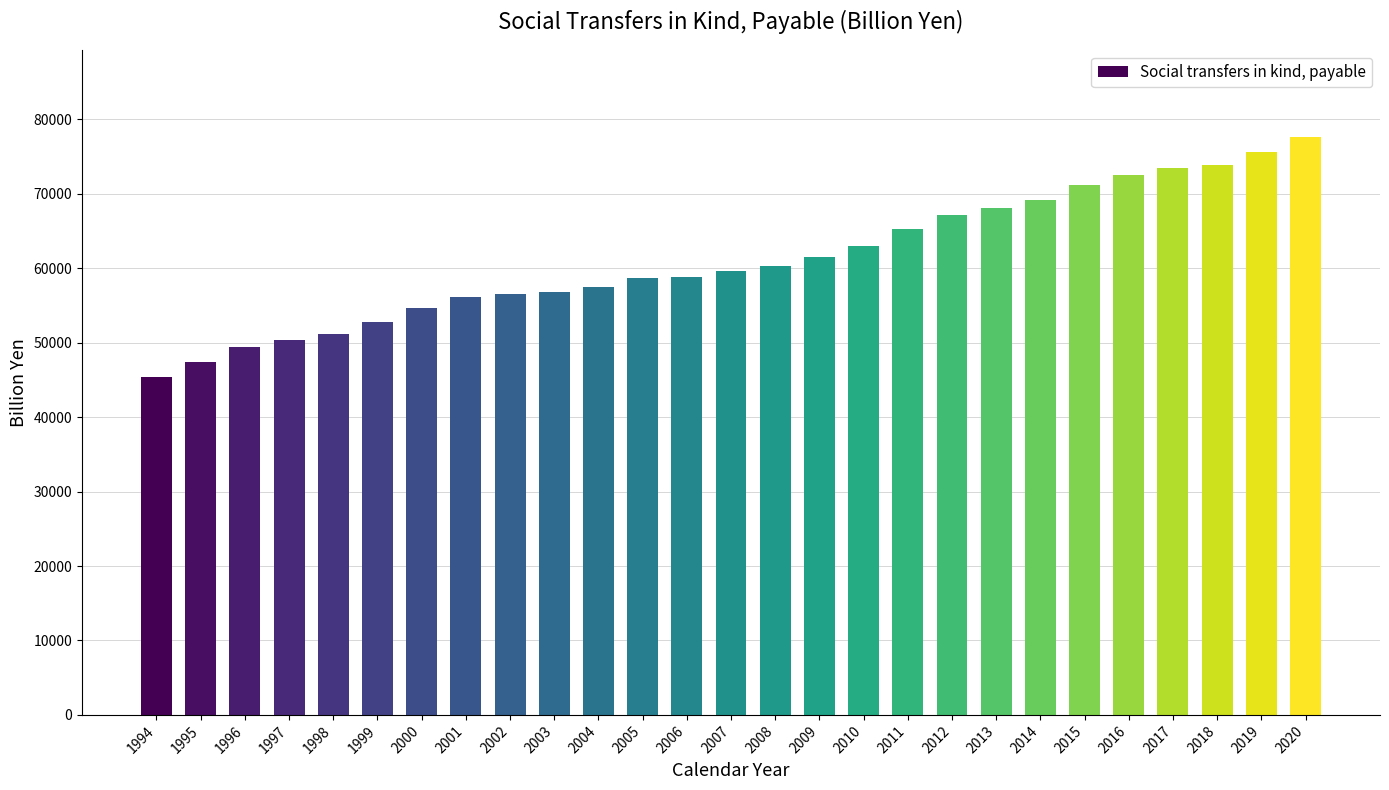

Where is the data nearest to the value 61554?

2009